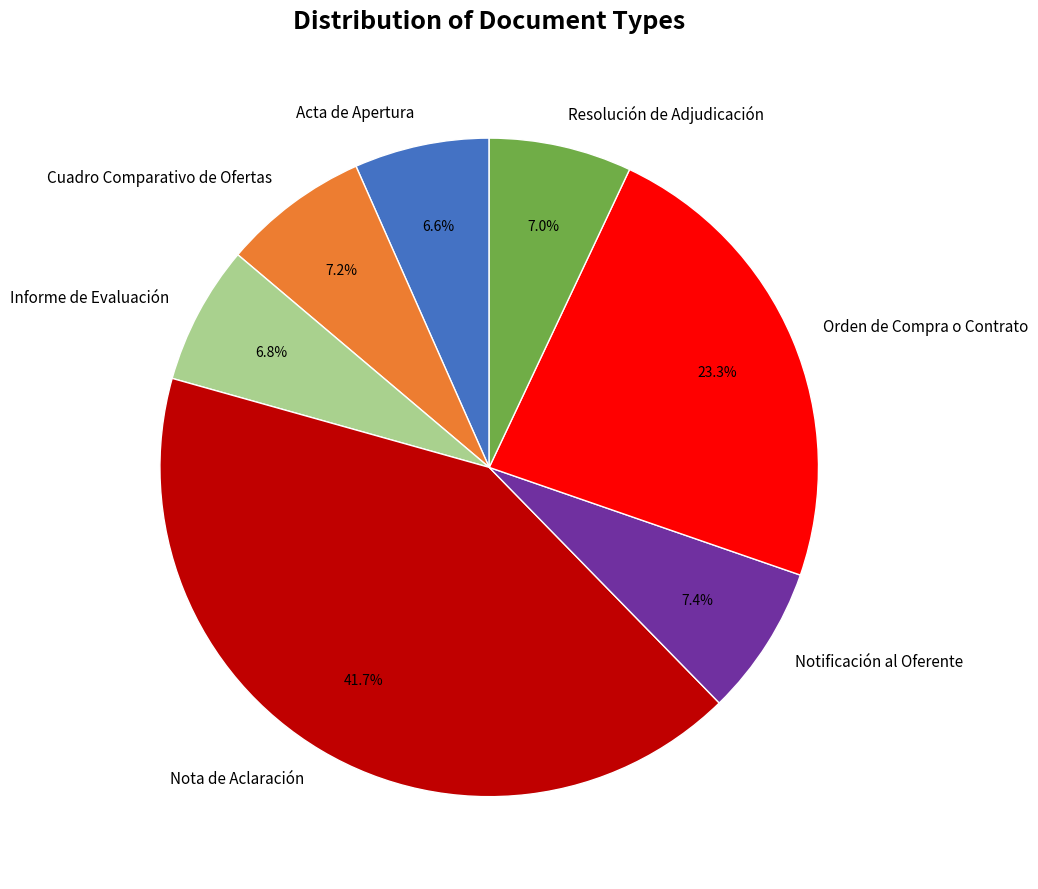

How much of the chart is everything except Nota de Aclaración?

58.3%